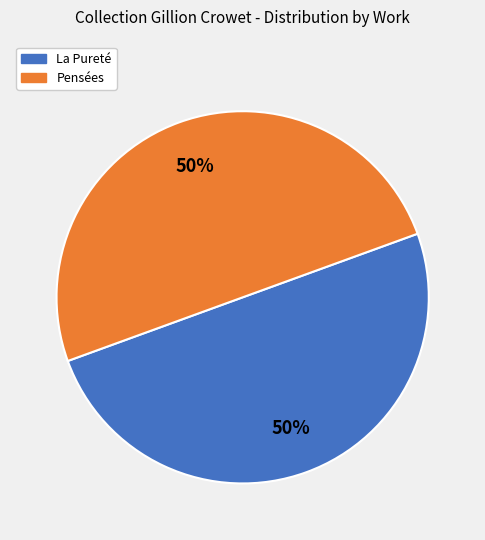

To the nearest percent, what is the average slice percentage?

50%